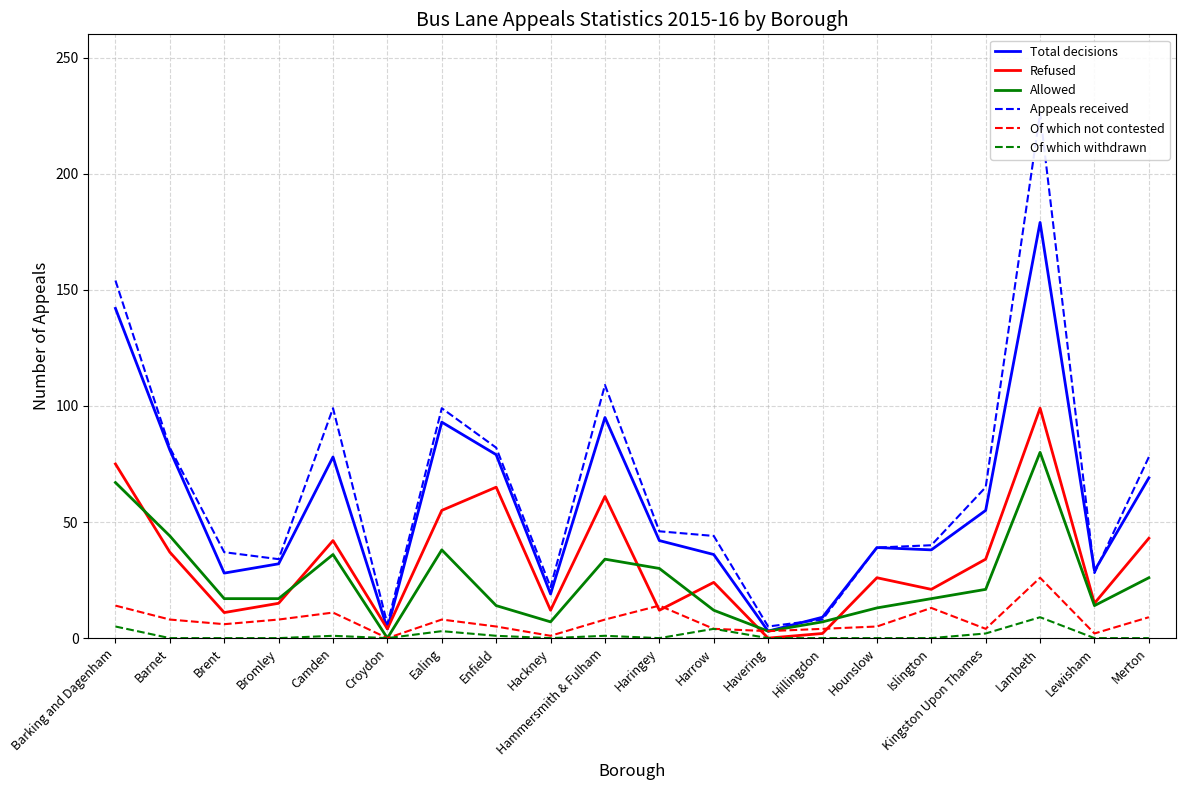

What is the difference between the Total decisions values at Bromley and Hackney?

13